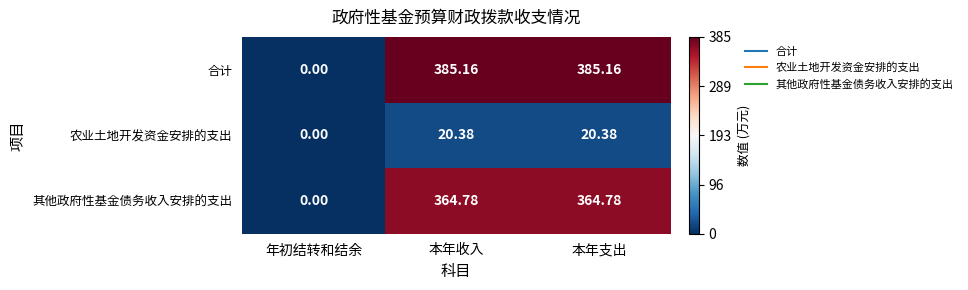

How many series are shown in this chart?

3